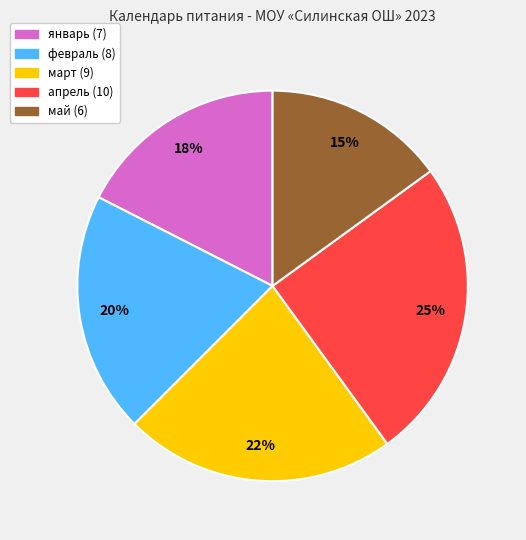

To the nearest percent, what is the average slice percentage?

20%